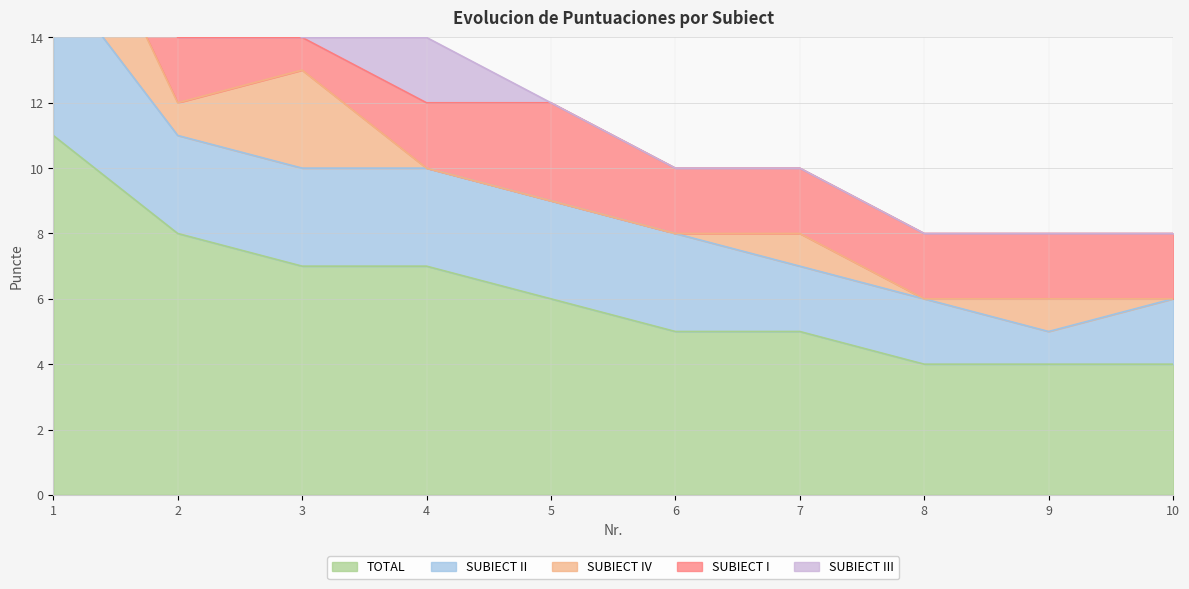

What is the difference between the maximum and second lowest values in the SUBIECT I series?

1